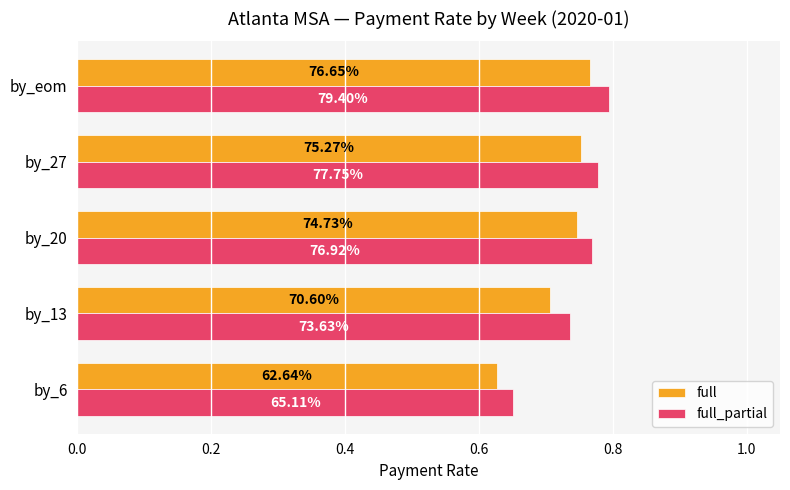

What is the difference between the maximum and second lowest values in the full_partial series?

0.1